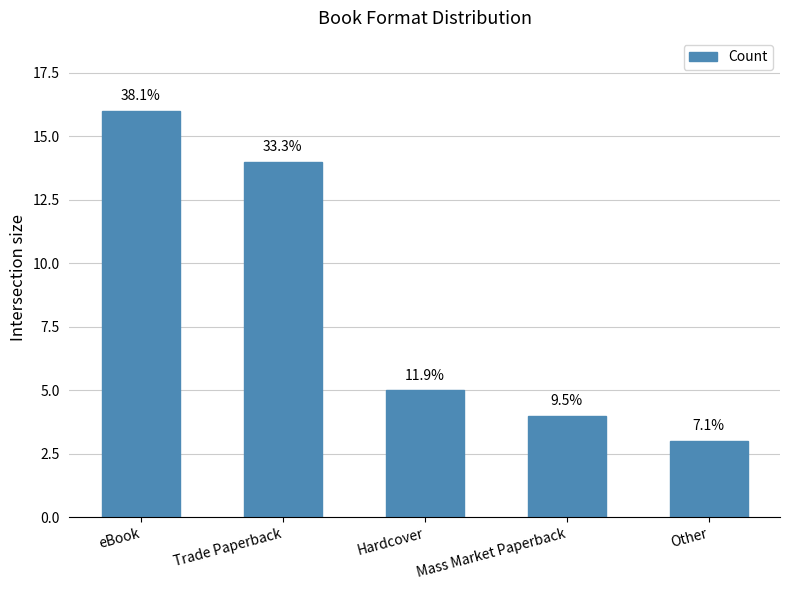

What is the change in value from eBook to Hardcover?

-11